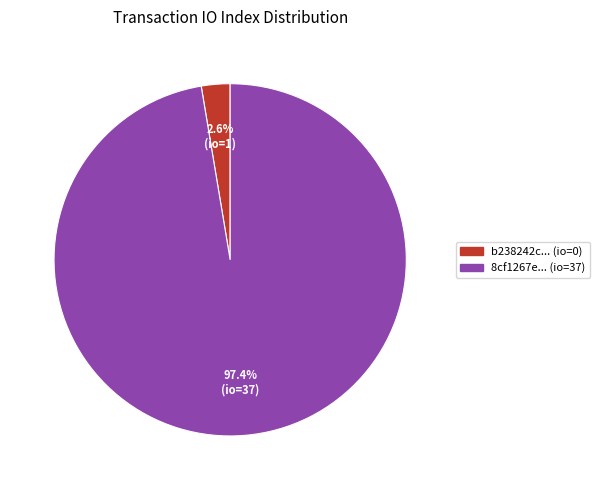

How many slices are in this pie chart?

2